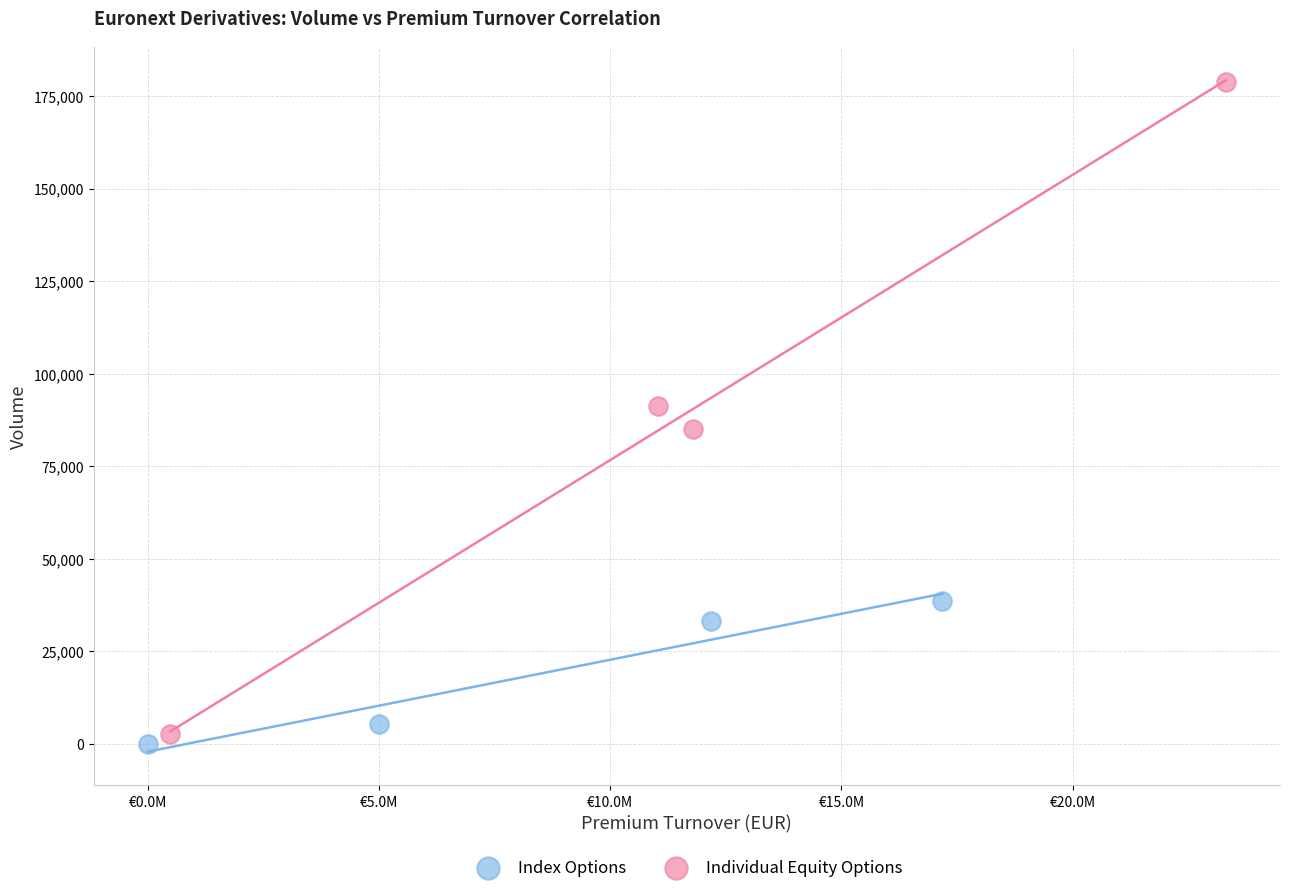

Which series contains the highest Y value?

Individual Equity Options